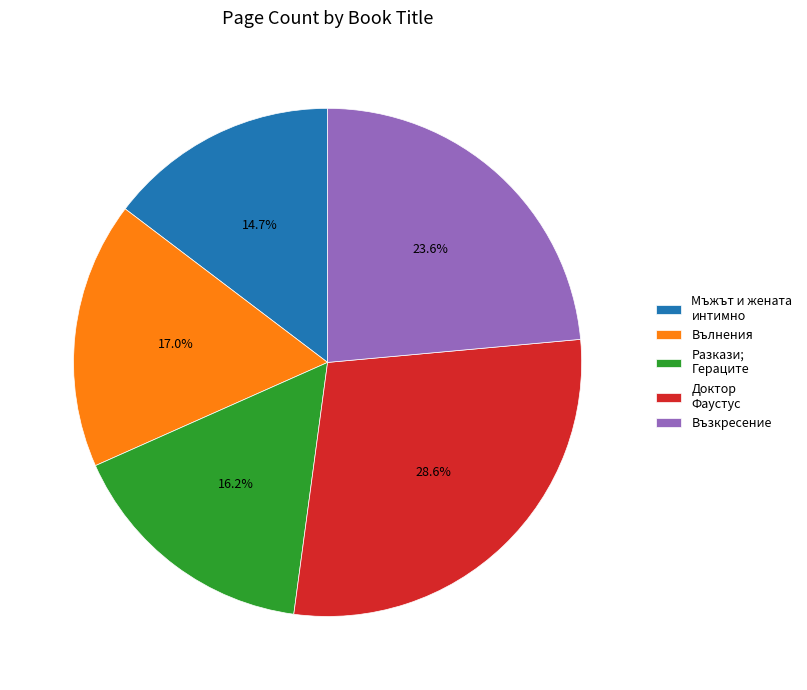

What percentage do Разкази; Гераците and Мъжът и жената интимно together represent?

30.9%